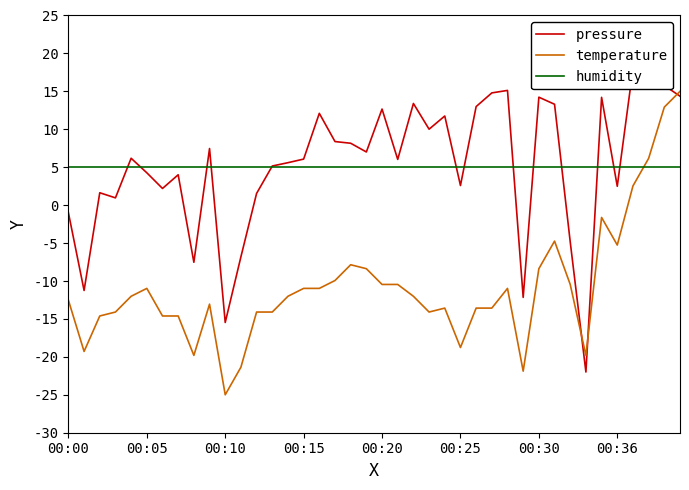

Is it true that humidity equals 1.4 at 00:10?

False